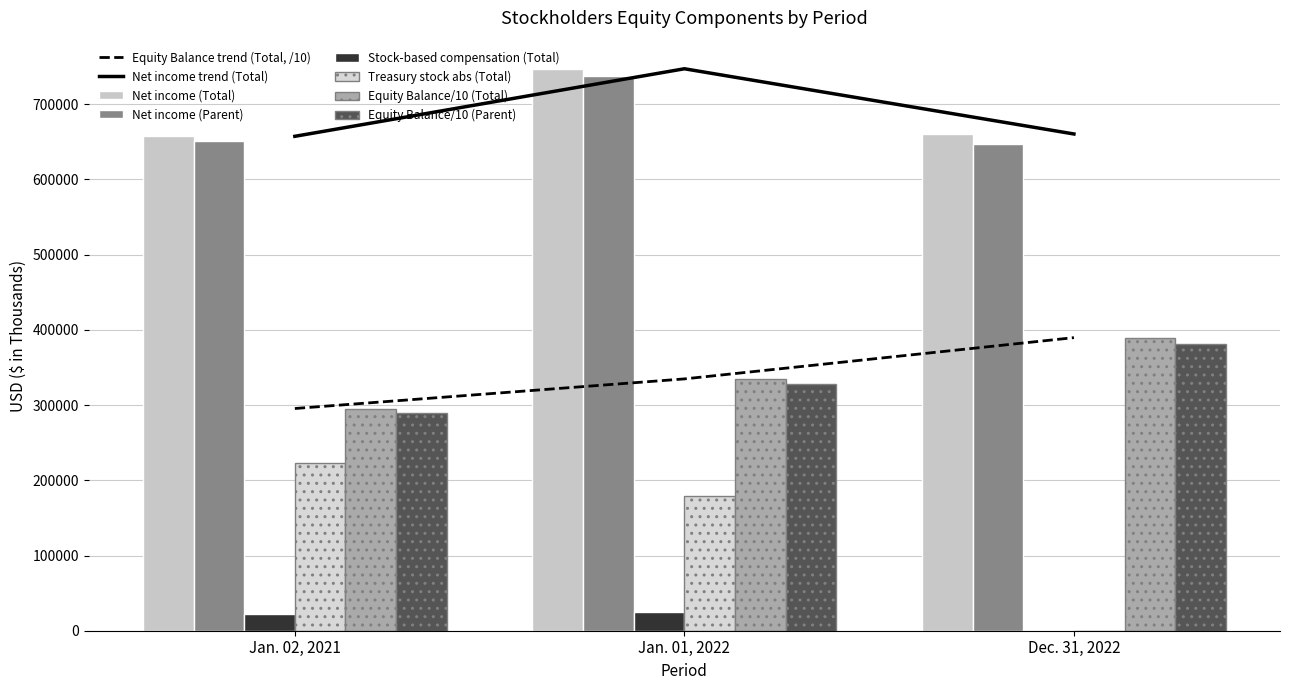

At which category is the sum across all series the highest?

Jan. 01, 2022